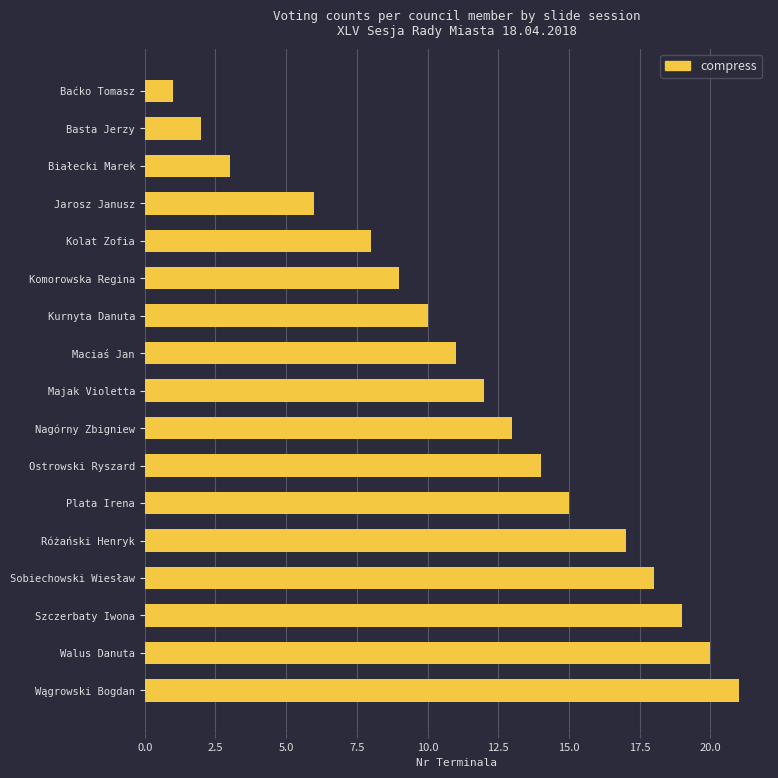

Reading top to bottom, list all the values displayed in this chart.

Baćko Tomasz=1	Basta Jerzy=2	Białecki Marek=3	Jarosz Janusz=6	Kolat Zofia=8	Komorowska Regina=9	Kurnyta Danuta=10	Maciaś Jan=11	Majak Violetta=12	Nagórny Zbigniew=13	Ostrowski Ryszard=14	Plata Irena=15	Różański Henryk=17	Sobiechowski Wiesław=18	Szczerbaty Iwona=19	Walus Danuta=20	Wągrowski Bogdan=21